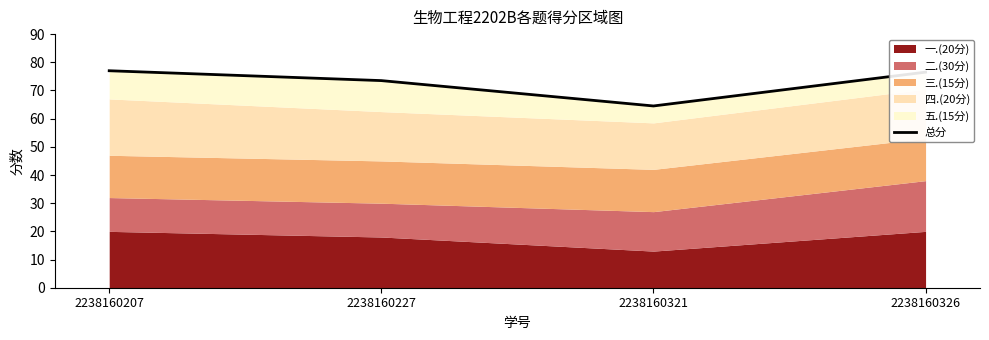

Where does the data first go above 76?

2238160207